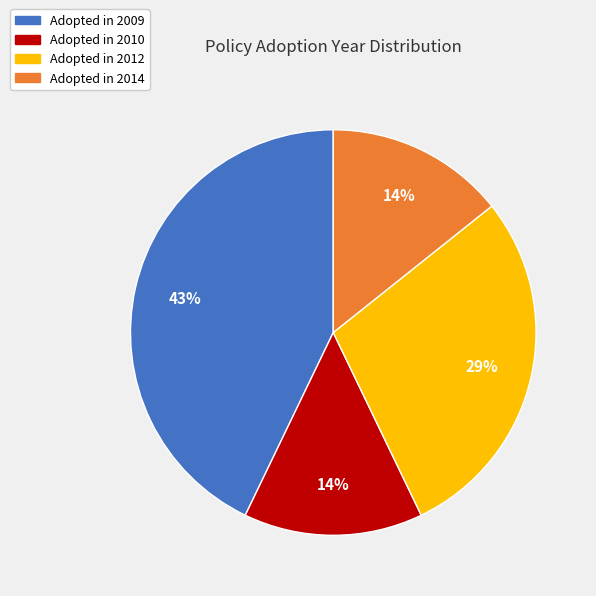

To the nearest percent, what is the average slice percentage?

25%